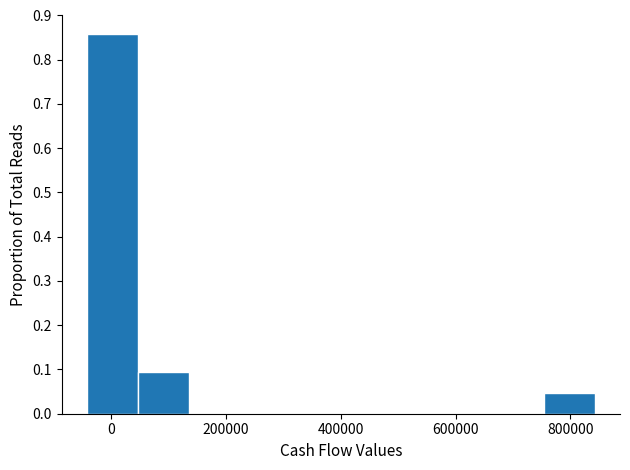

Reading left to right, transcribe this chart: for each bar, give the range it covers on the x-axis and its height. Neither the bar edges nor the heights are printed on the chart, so give them approximately, as read against the axes.

-40000 to 40000: 0.86
40000 to 140000: 0.10
140000 to 220000: 0
220000 to 320000: 0
320000 to 400000: 0
400000 to 480000: 0
480000 to 580000: 0
580000 to 660000: 0
660000 to 760000: 0
760000 to 840000: 0.05